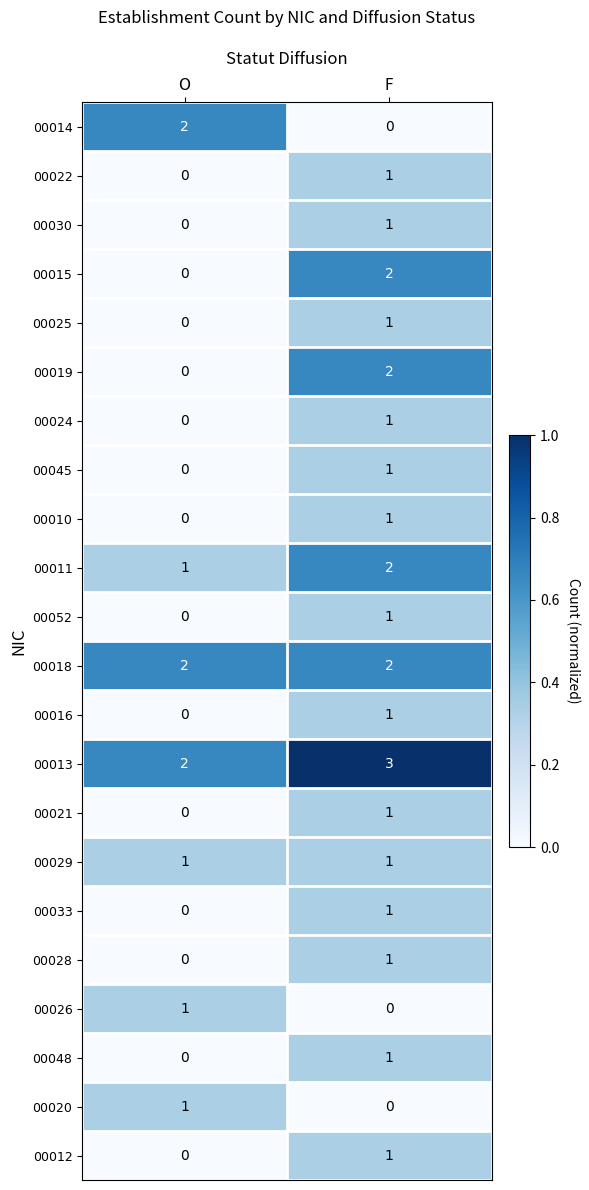

True or false: 00030 has a value of 2 at F.

False